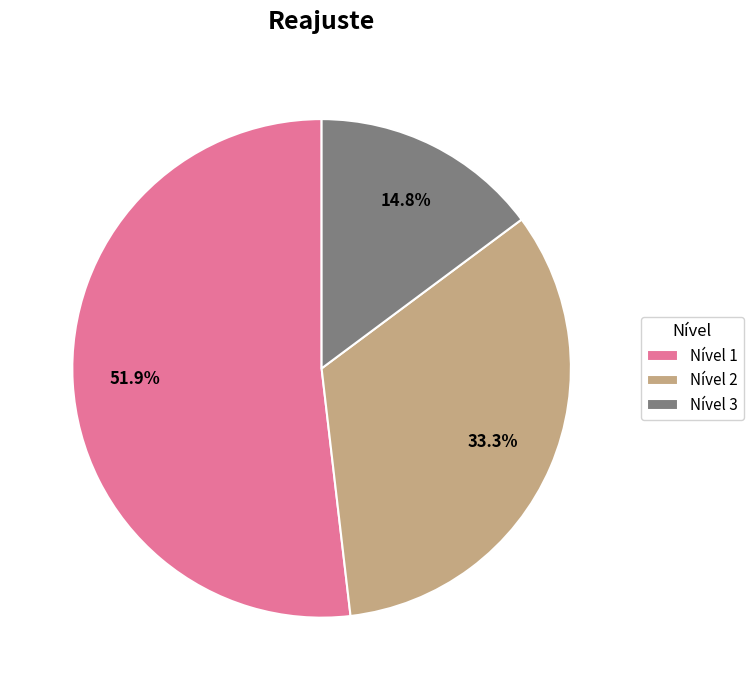

Rank the categories by value from lowest to highest.

Nível 3, Nível 2, Nível 1